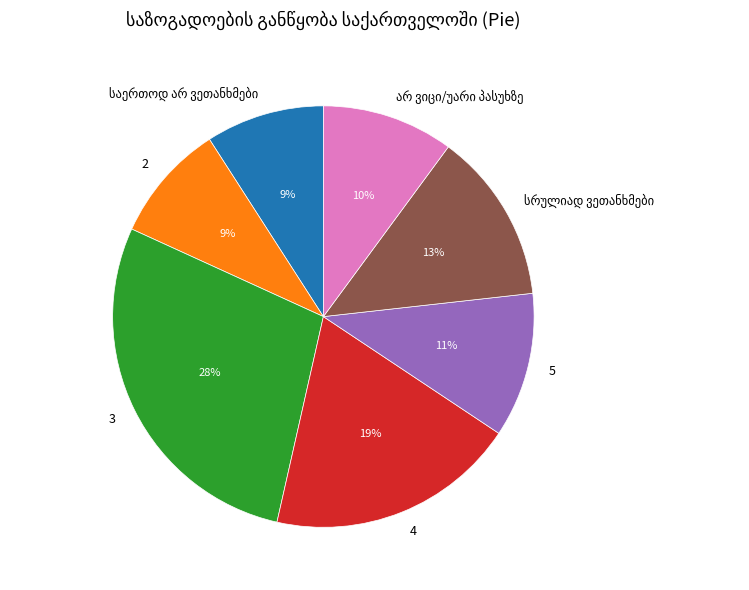

Is there a majority slice in this chart?

No